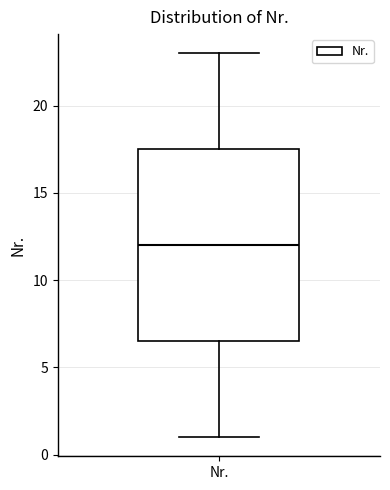

Where is the lower edge of the box for Nr. on the y-axis? The values are not printed on the chart, so give them approximately, as read against the axis.

6.5